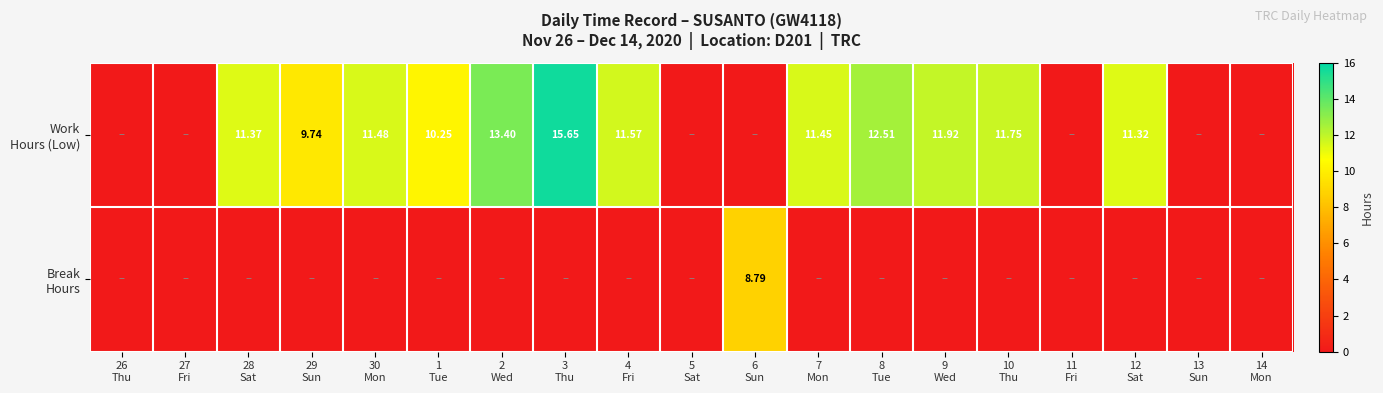

What is the difference between the maximum and second lowest values in the Break Hours series?

8.8